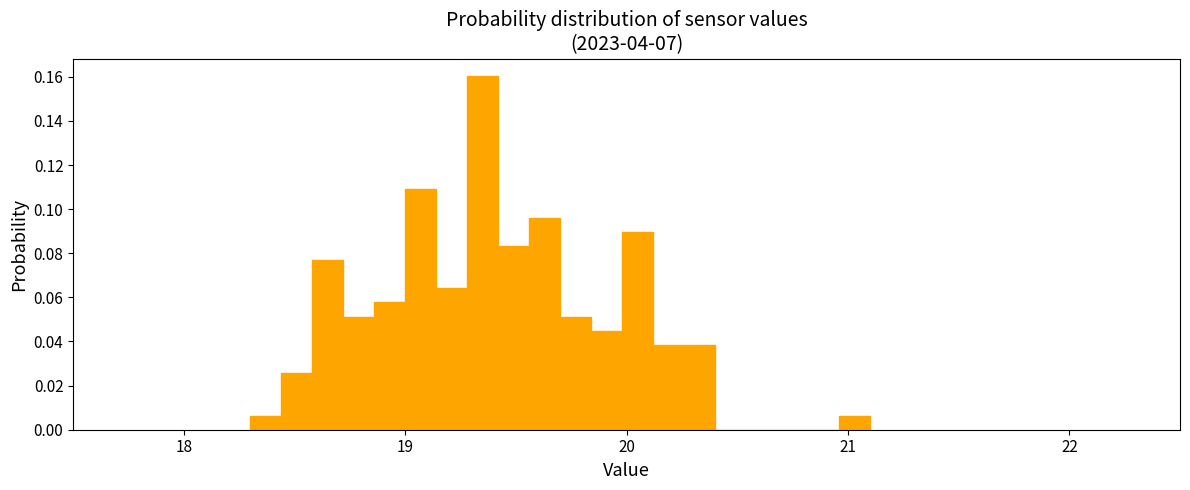

Read against the x-axis, roughly where is the centre of the tallest bar?

19.4